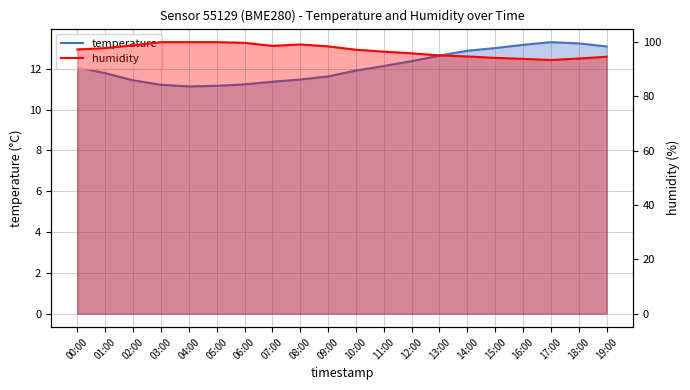

At how many categories does at least one series exceed 87?

20